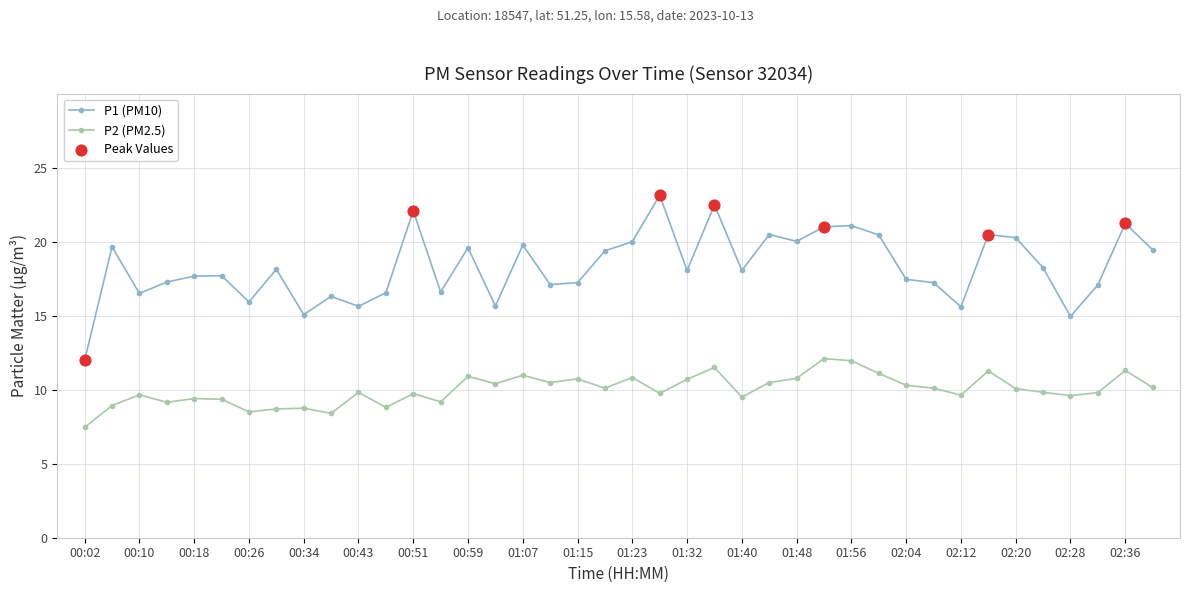

At how many categories does at least one series exceed 13?

39